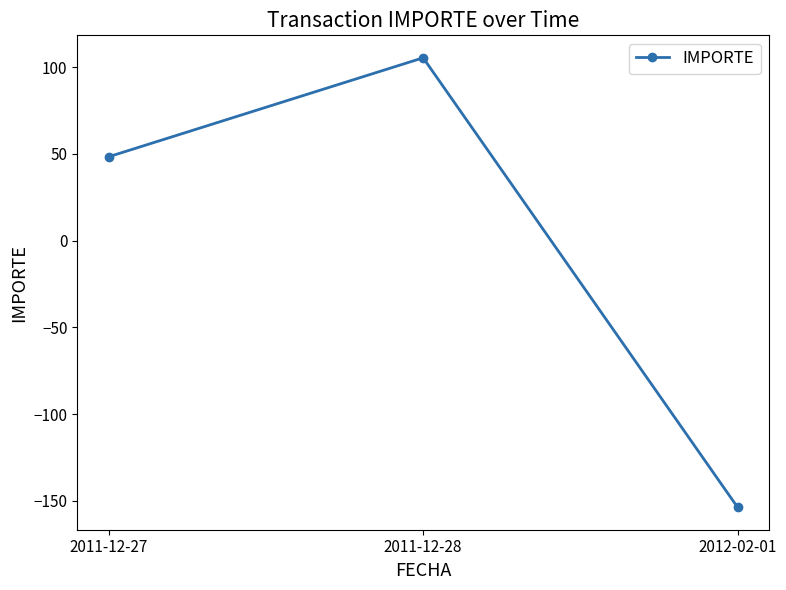

Count the number of values greater than 48.

2